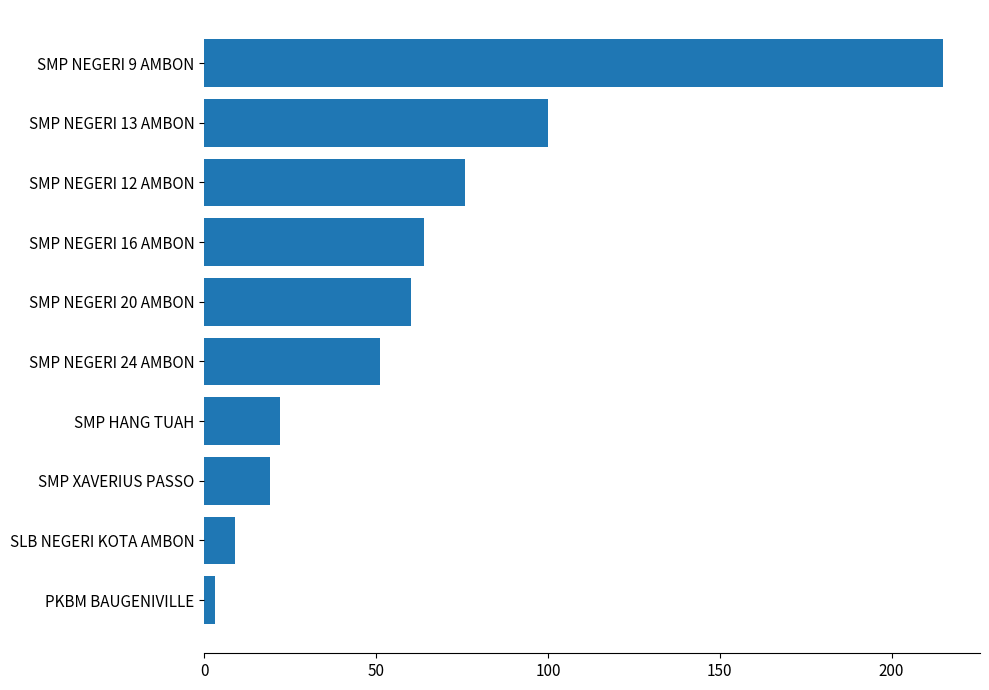

How many values are below 60?

5